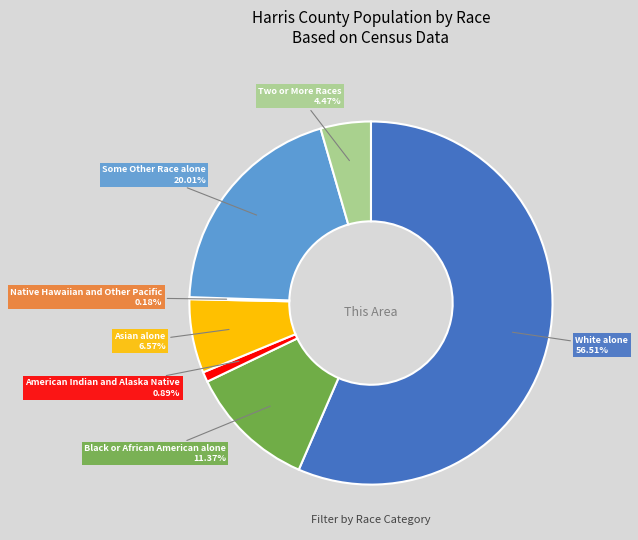

Between Black or African American alone and American Indian and Alaska Native, which is larger?

Black or African American alone